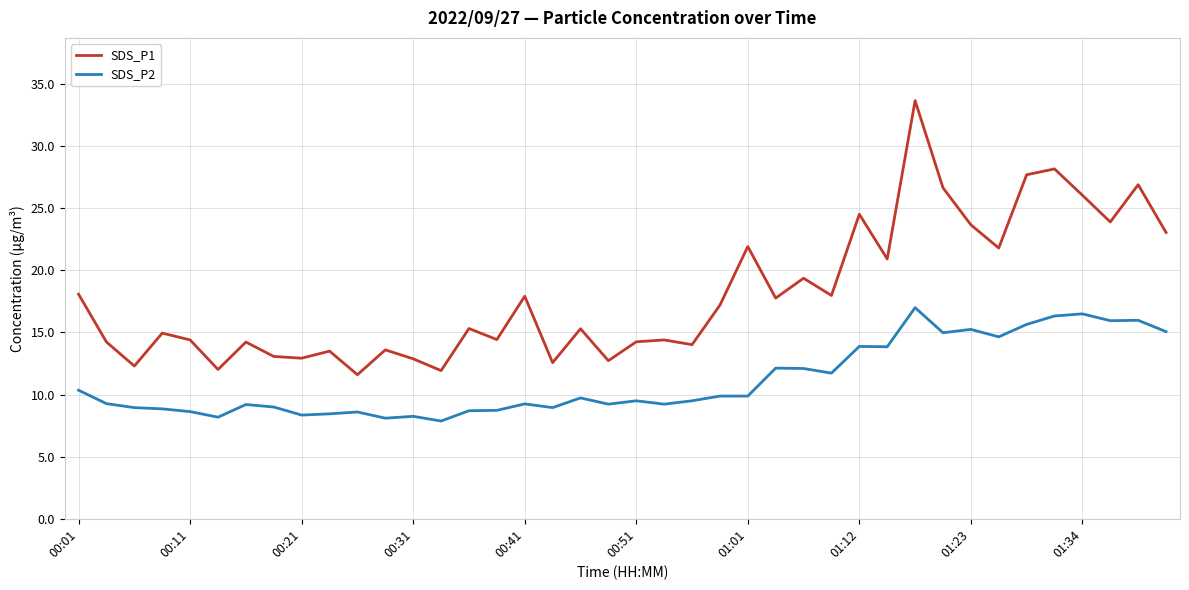

List the series in order of their overall mean, highest first.

SDS_P1, SDS_P2